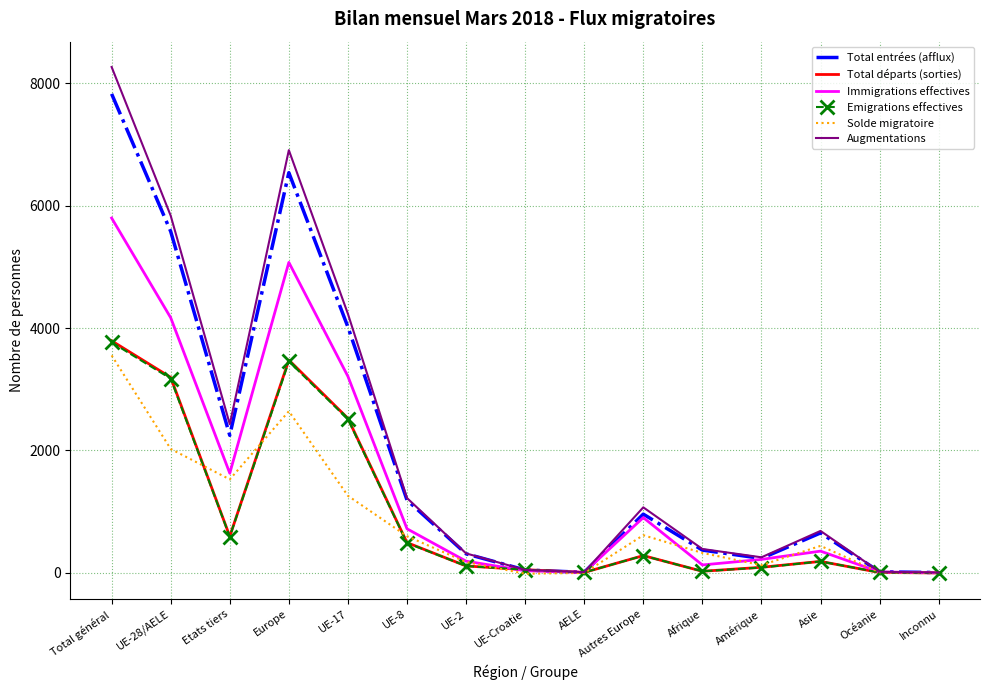

What is the sum of all Total entrées (afflux) values?

30009